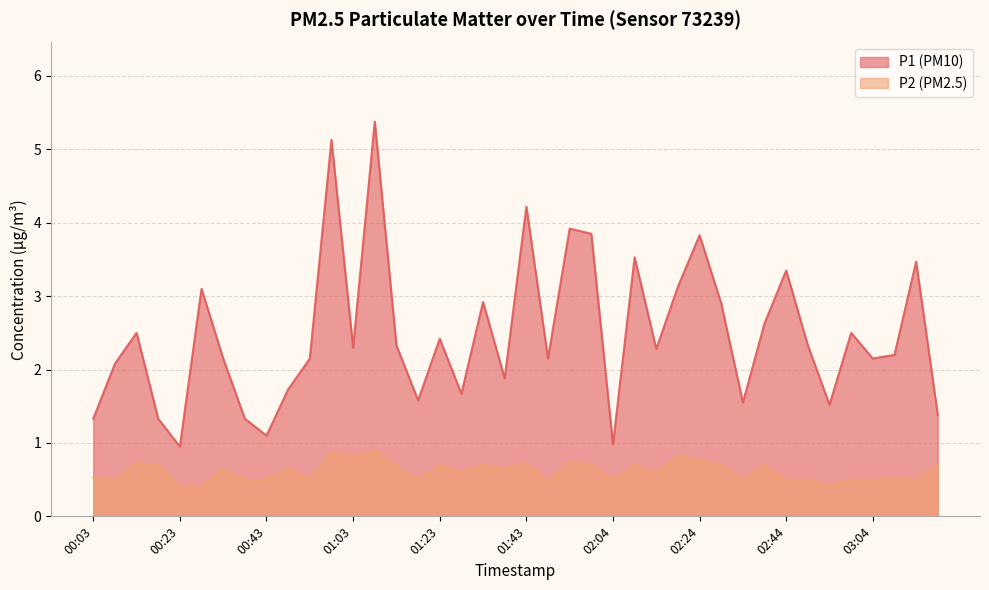

At which category is the sum across all series the highest?

01:08